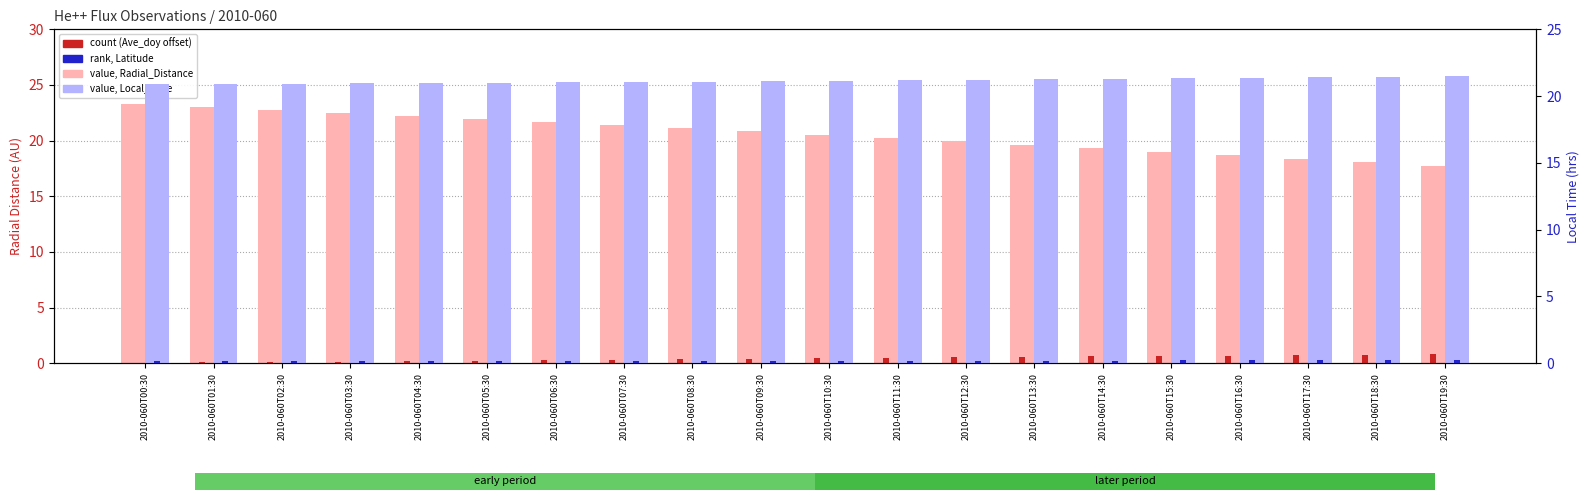

What is the maximum value for value, Local_Time?

21.5